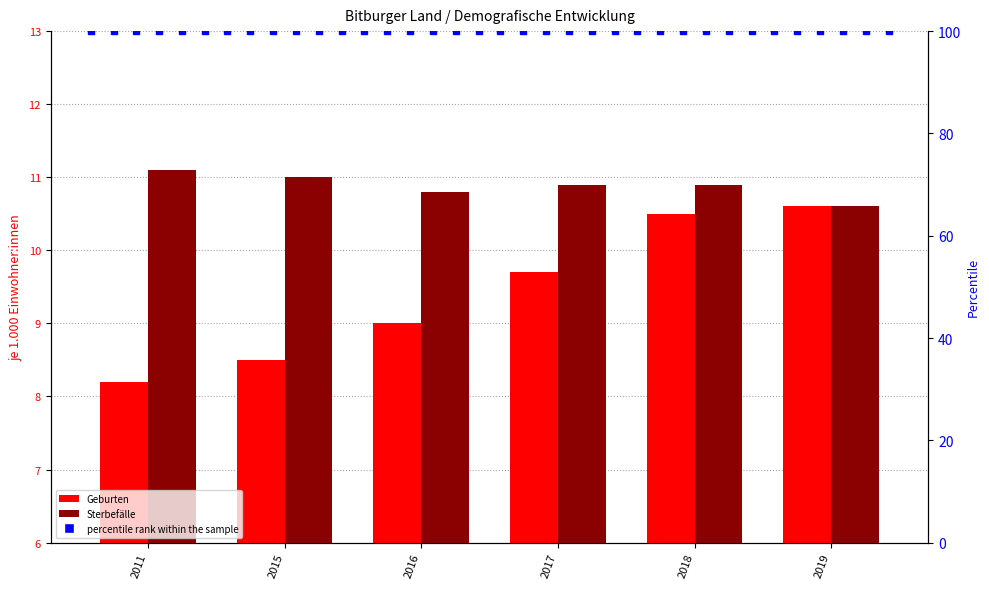

List the series in order of their overall mean, highest first.

Sterbefälle, Geburten